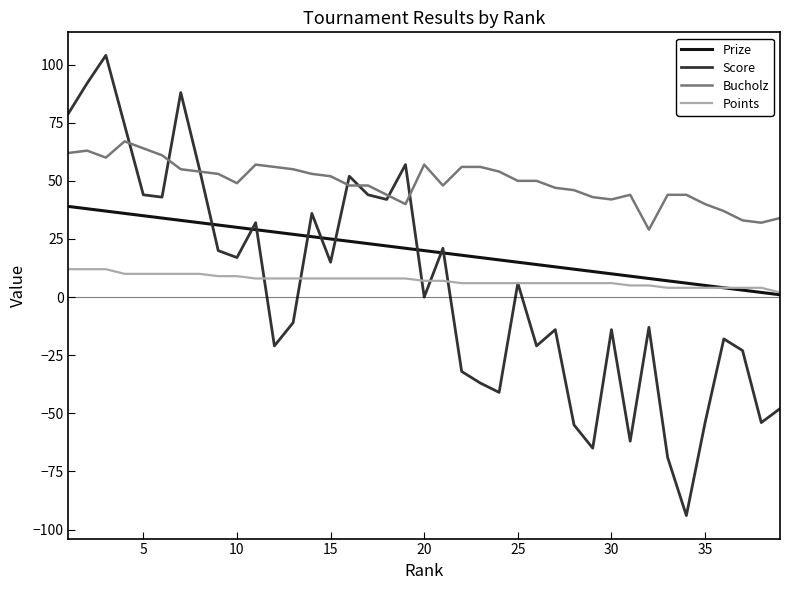

Which series has the largest total across all categories?

Bucholz